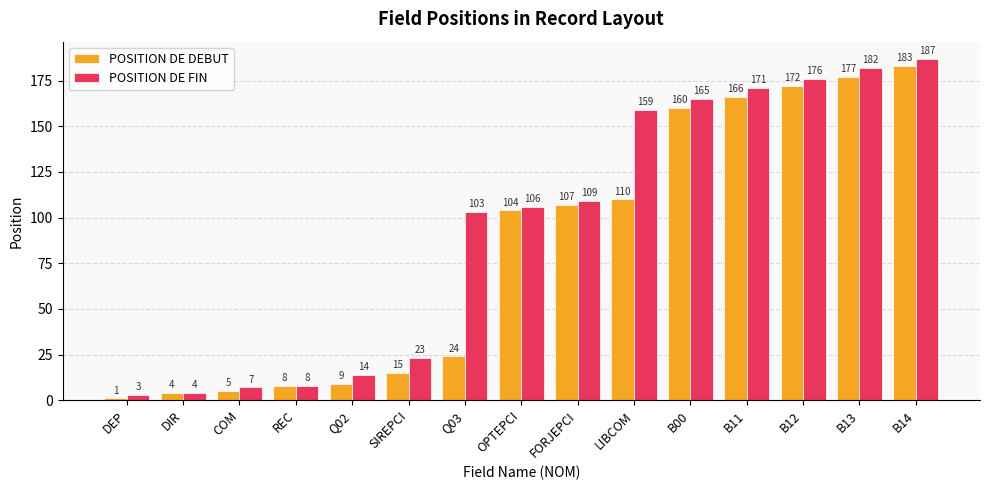

What is the spread (max minus min) of values at B14?

4